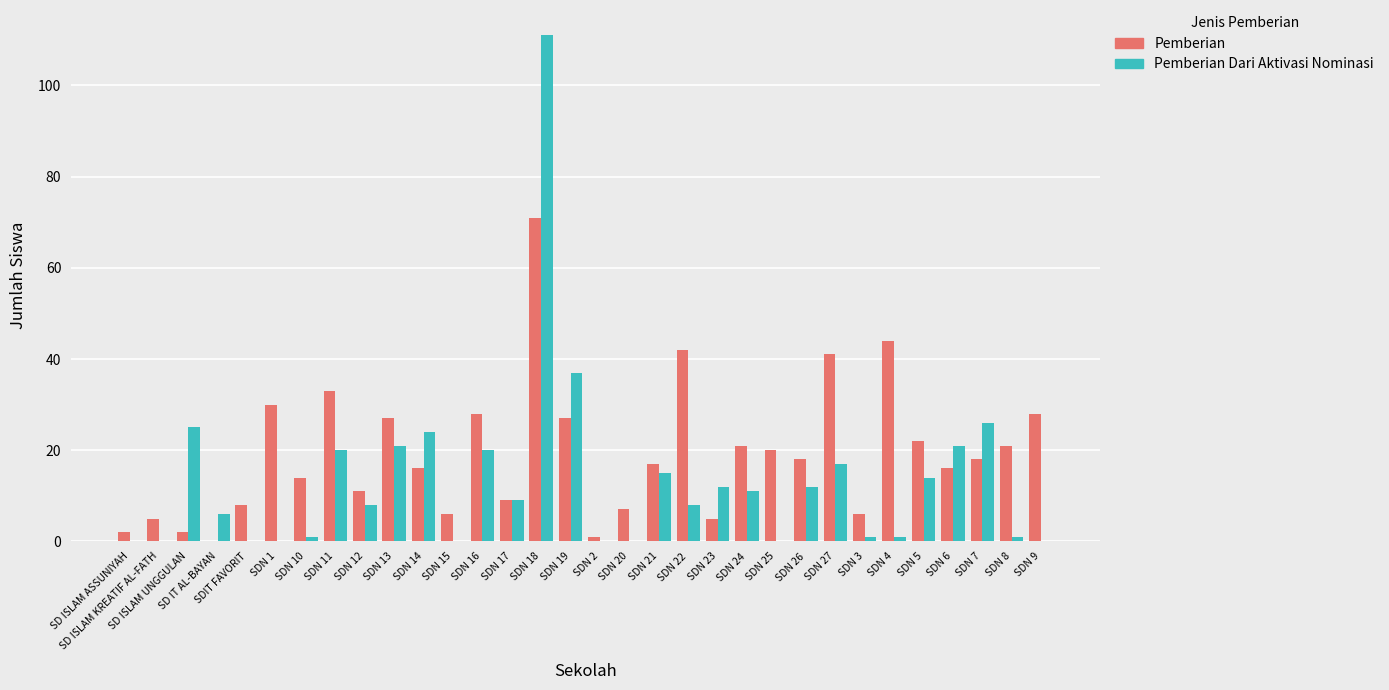

Reading left to right, what are all the values shown in this chart?

Pemberian: 2	5	2	0	8	30	14	33	11	27	16	6	28	9	71	27	1	7	17	42	5	21	20	18	41	6	44	22	16	18	21	28
Pemberian Dari Aktivasi Nominasi: 0	0	25	6	0	0	1	20	8	21	24	0	20	9	111	37	0	0	15	8	12	11	0	12	17	1	1	14	21	26	1	0